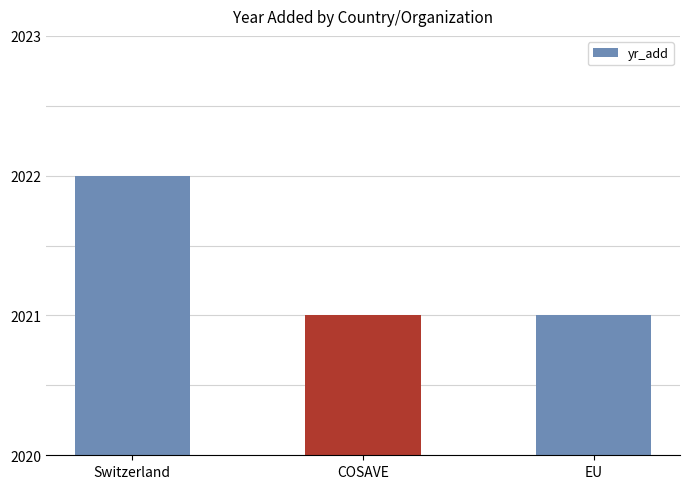

Reading left to right, list all the values displayed in this chart.

Switzerland=2022	COSAVE=2021	EU=2021